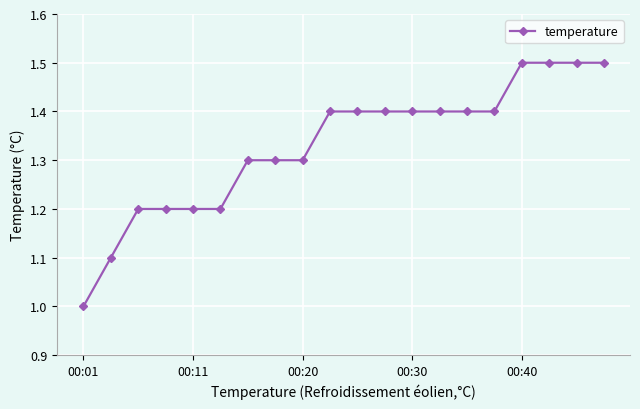

What is the smallest value displayed?

1.0